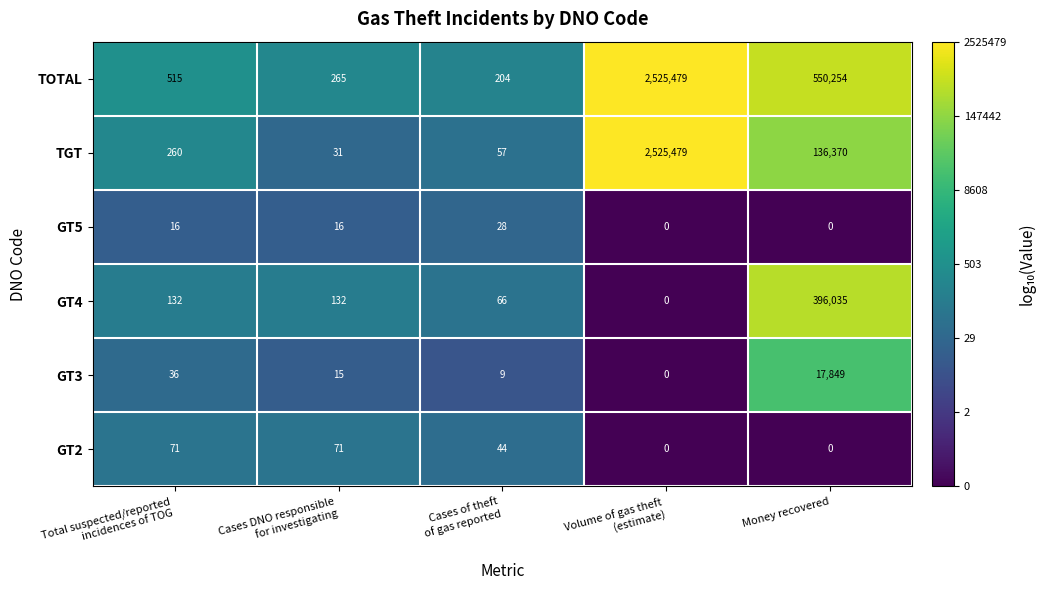

How many data points does each series have?

5